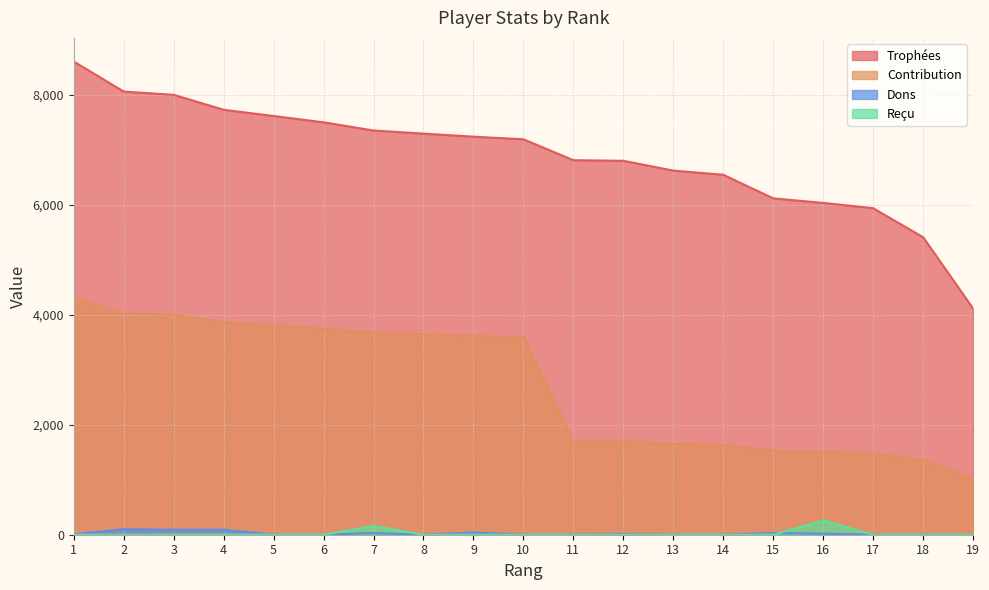

Which series has the largest total across all categories?

Trophées